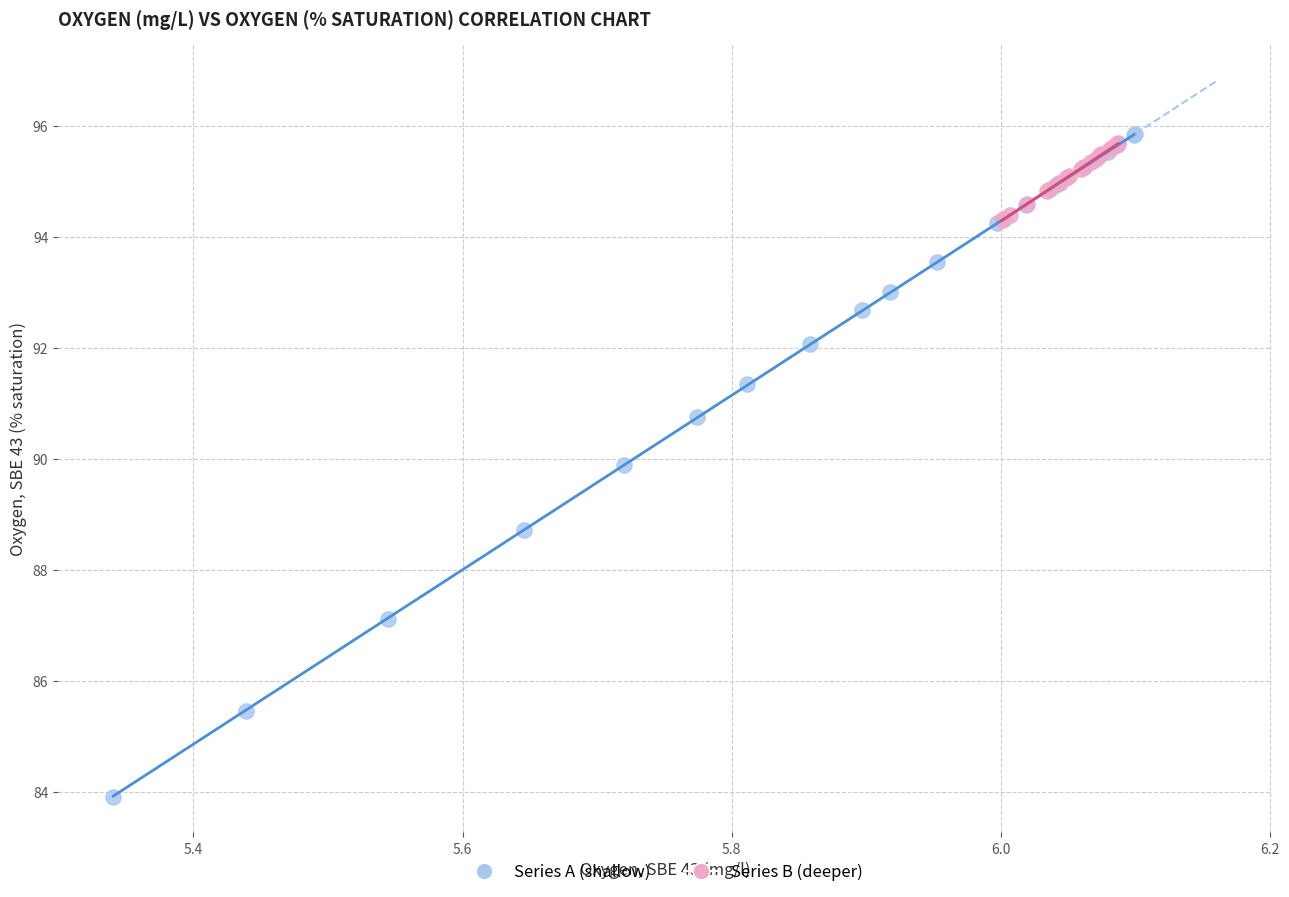

Which series contains the highest Y value?

Series A (shallow)